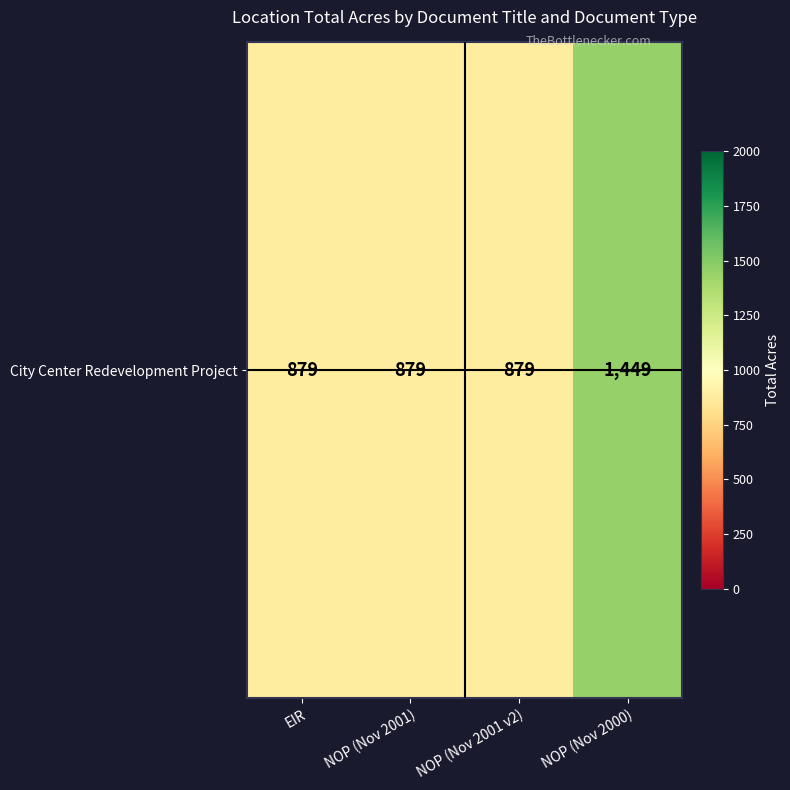

Which category has the highest value across all series?

NOP (Nov 2000)